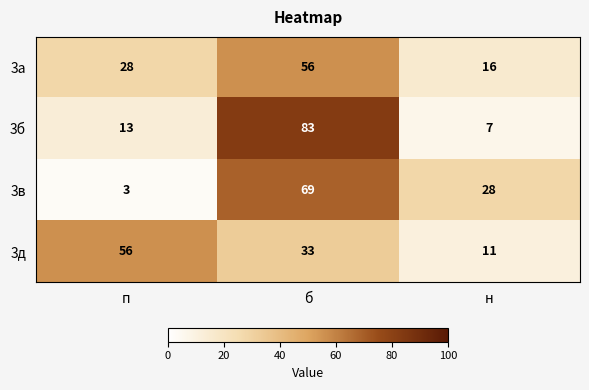

What is the average value of the 3в series?

33